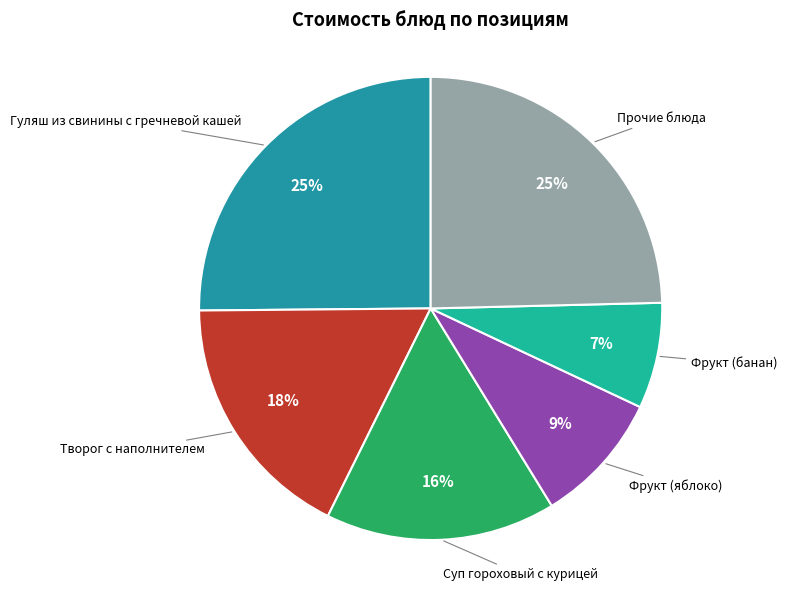

Count the number of slices in the pie.

6